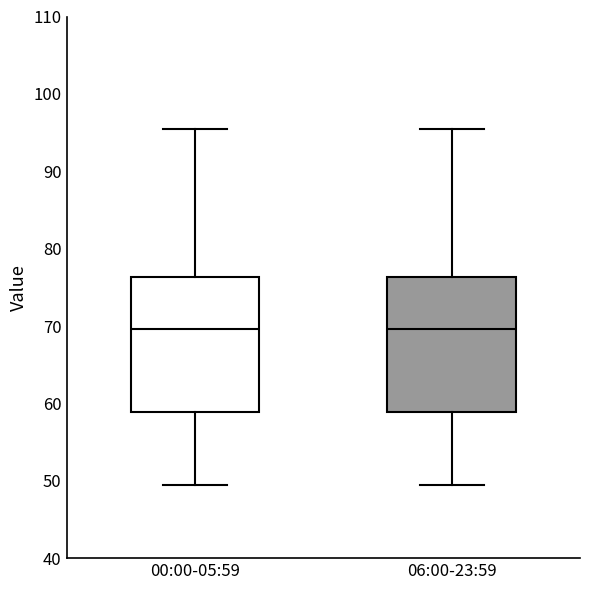

Where does the median line of the box for 00:00-05:59 sit on the y-axis? The values are not printed on the chart, so give them approximately, as read against the axis.

70